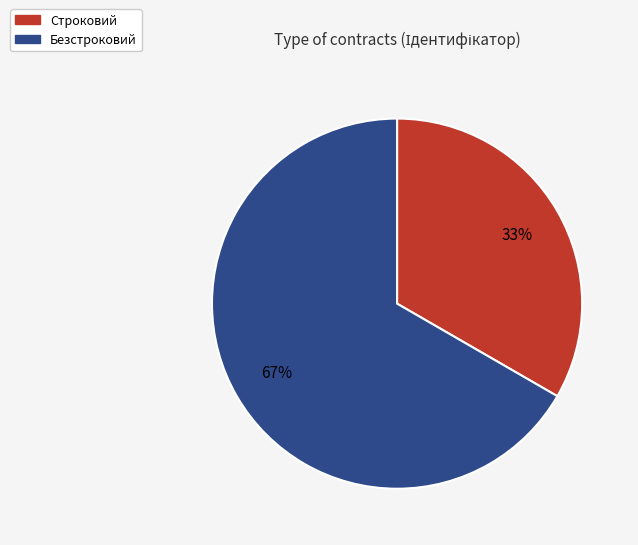

Which has a higher value, Безстроковий or Строковий?

Безстроковий